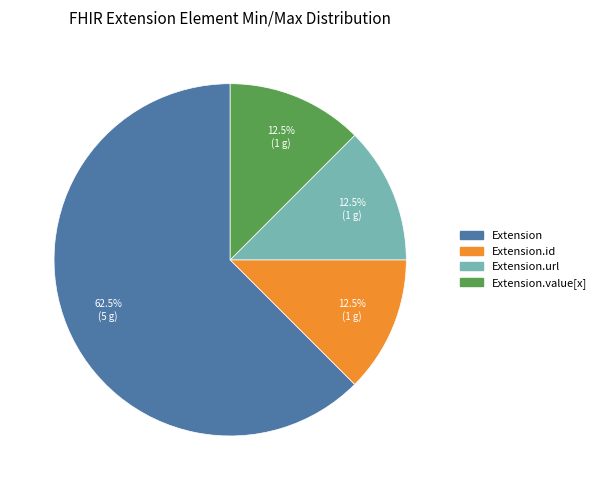

Is there a majority slice in this chart?

Yes